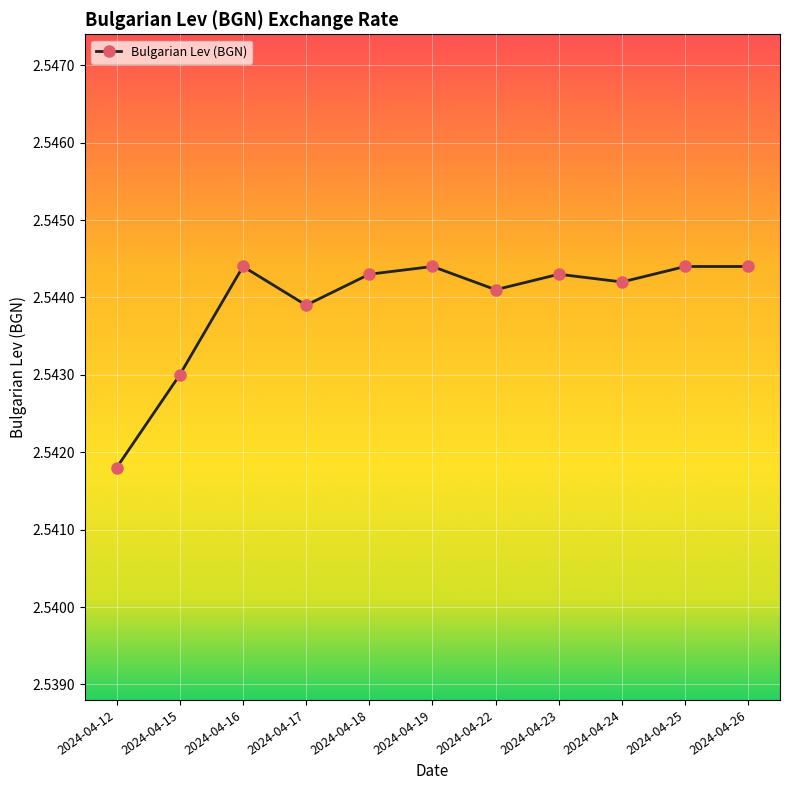

The chart shows a value of 4.2 at 2024-04-19. True or false?

False